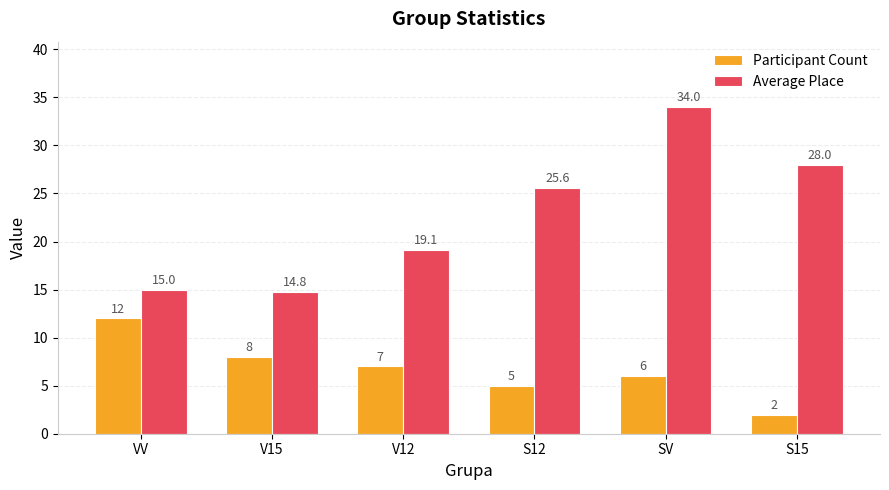

Rank the series at V15 from lowest to highest value.

Participant Count, Average Place